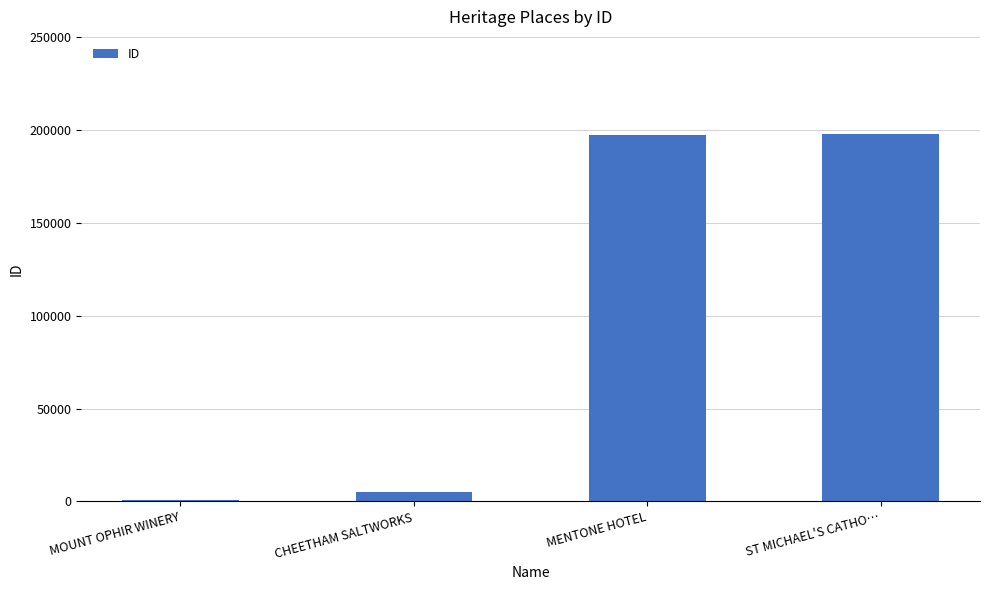

The chart shows a value of 197507 at ST MICHAEL'S CATHO…. True or false?

True